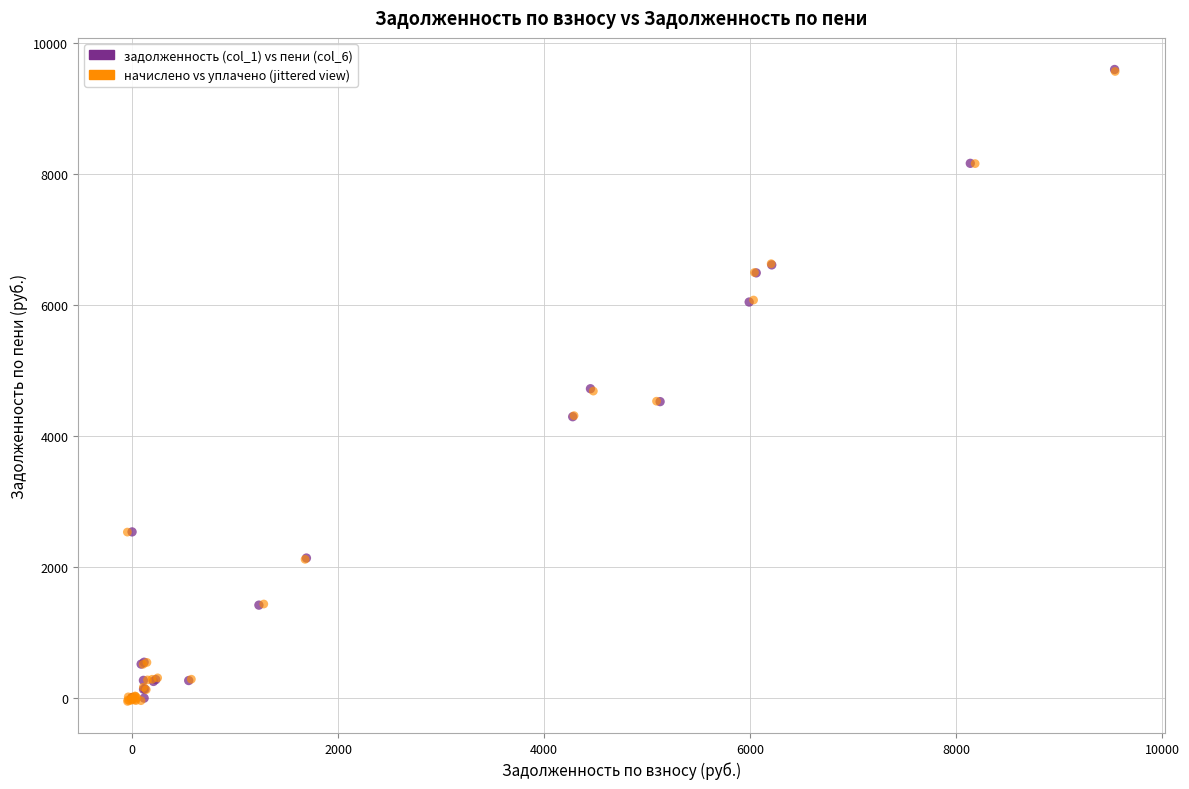

Which series has the widest spread of Y values?

начислено vs уплачено (jittered view)